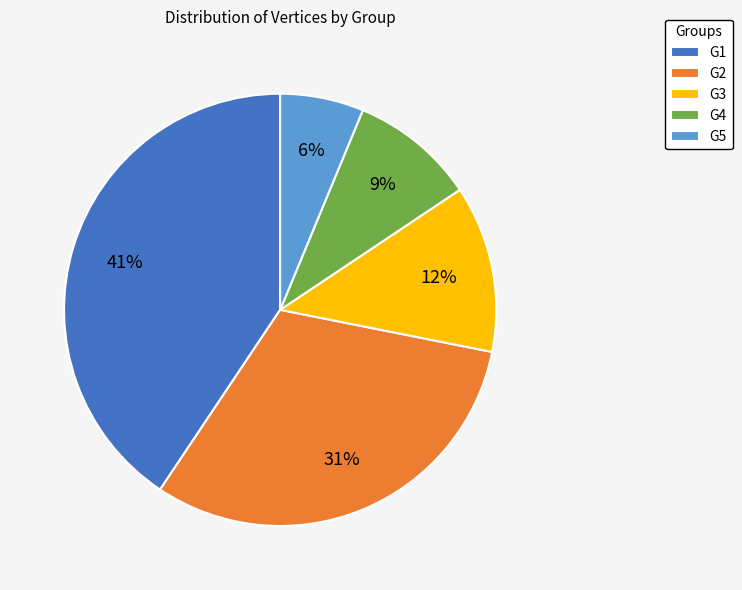

To the nearest percent, what is the difference between the G4 and G5 slice percentages?

3%